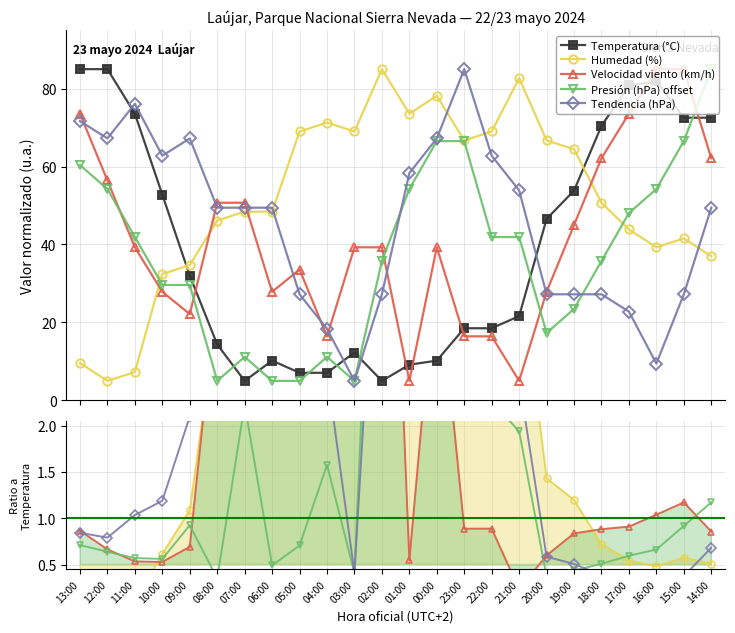

At which category is the sum across all series the highest?

13:00